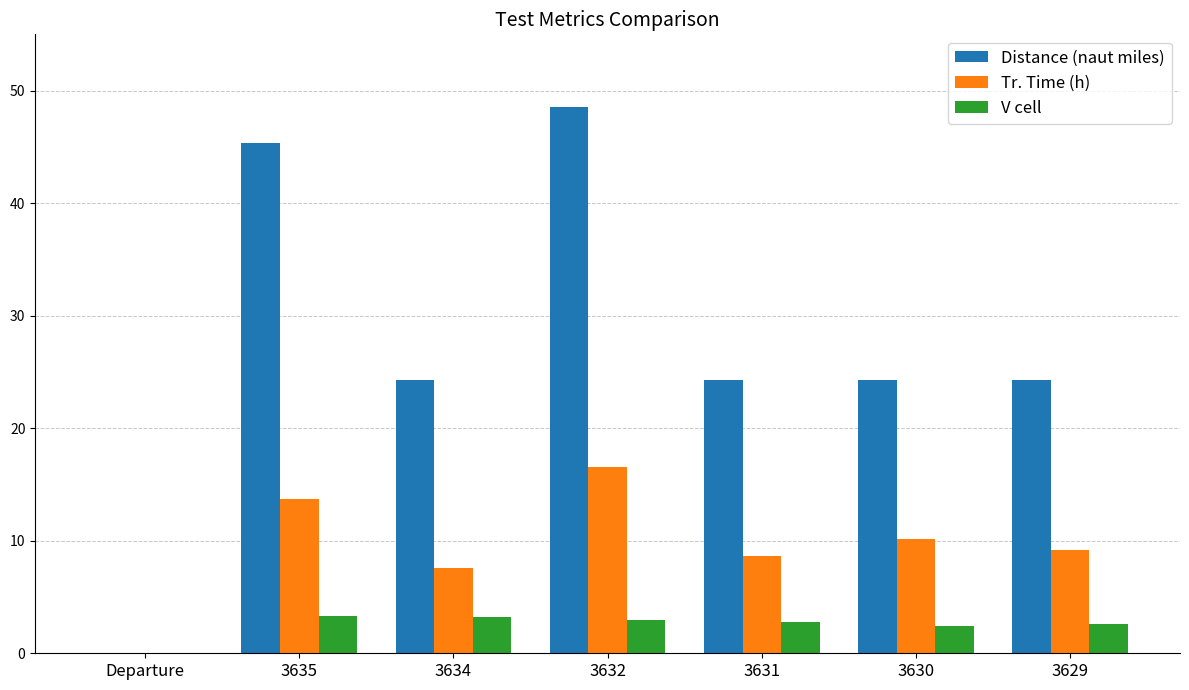

How many groups of bars are there?

7